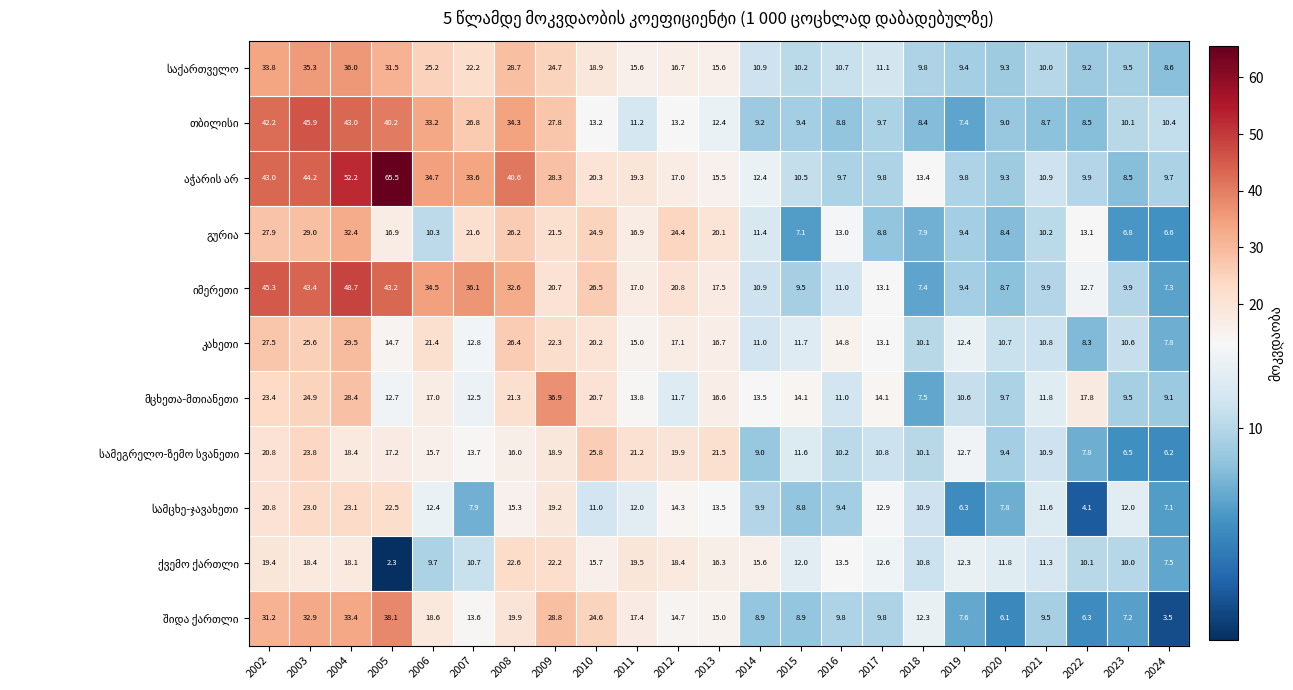

Which category has the highest value across all series?

2005